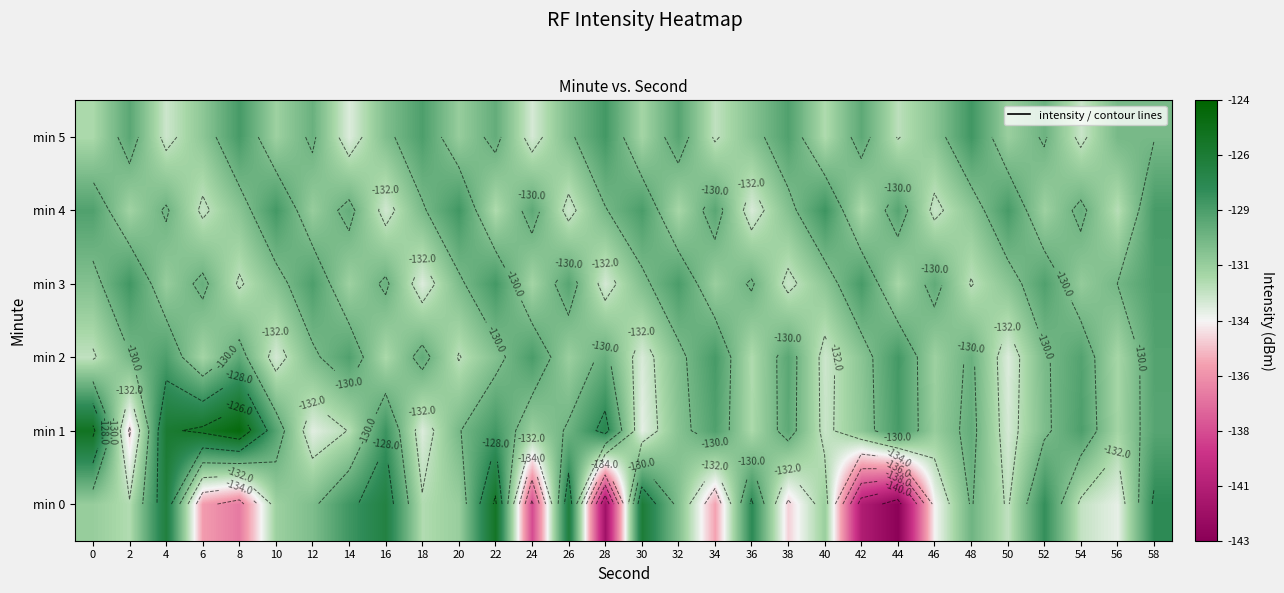

What is the minimum value shown in the chart?

-142.9